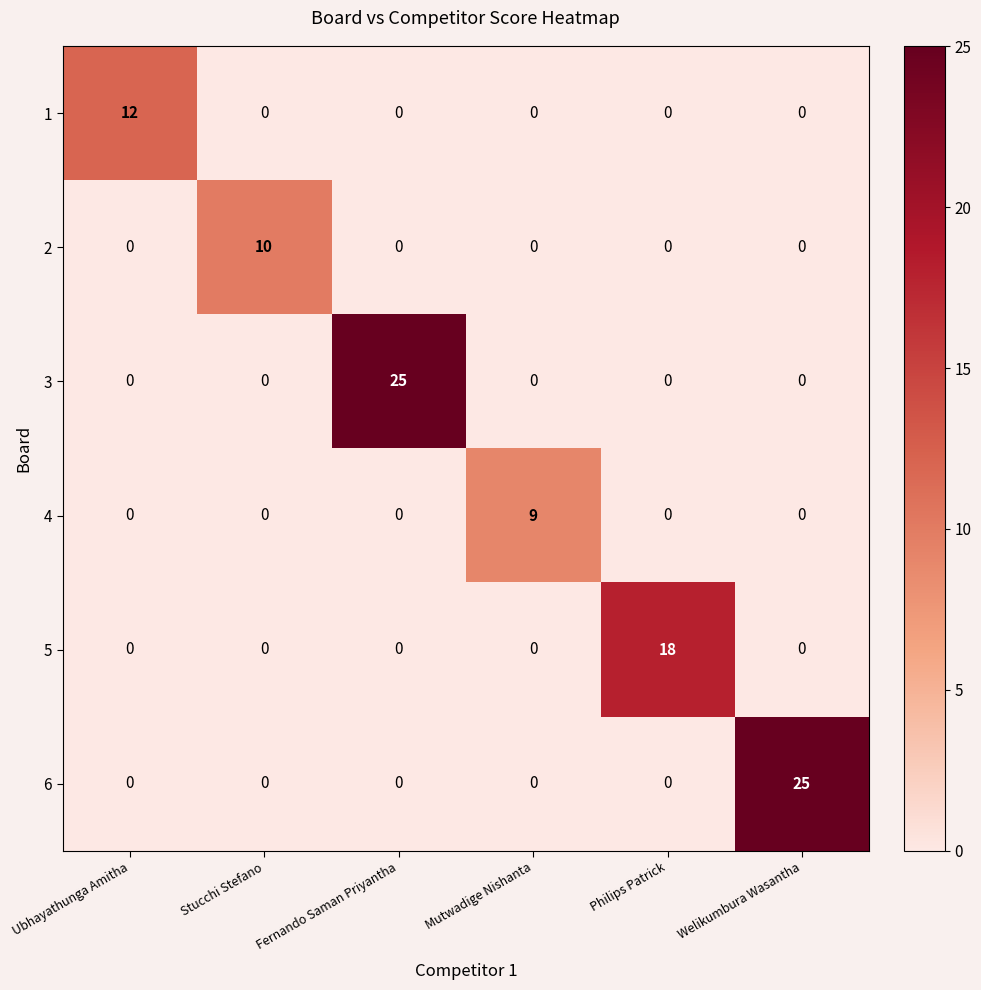

What is the difference between the highest and lowest values at Mutwadige Nishanta?

9